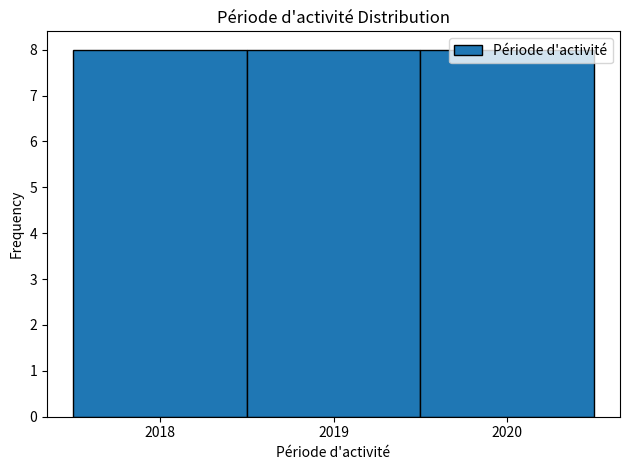

Reading left to right, transcribe this chart: for each bar, give the range it covers on the x-axis and its height. The values are not printed on the chart, so give them approximately, as read against the axis.

2017.5 to 2018.5: 8
2018.5 to 2019.5: 8
2019.5 to 2020.5: 8